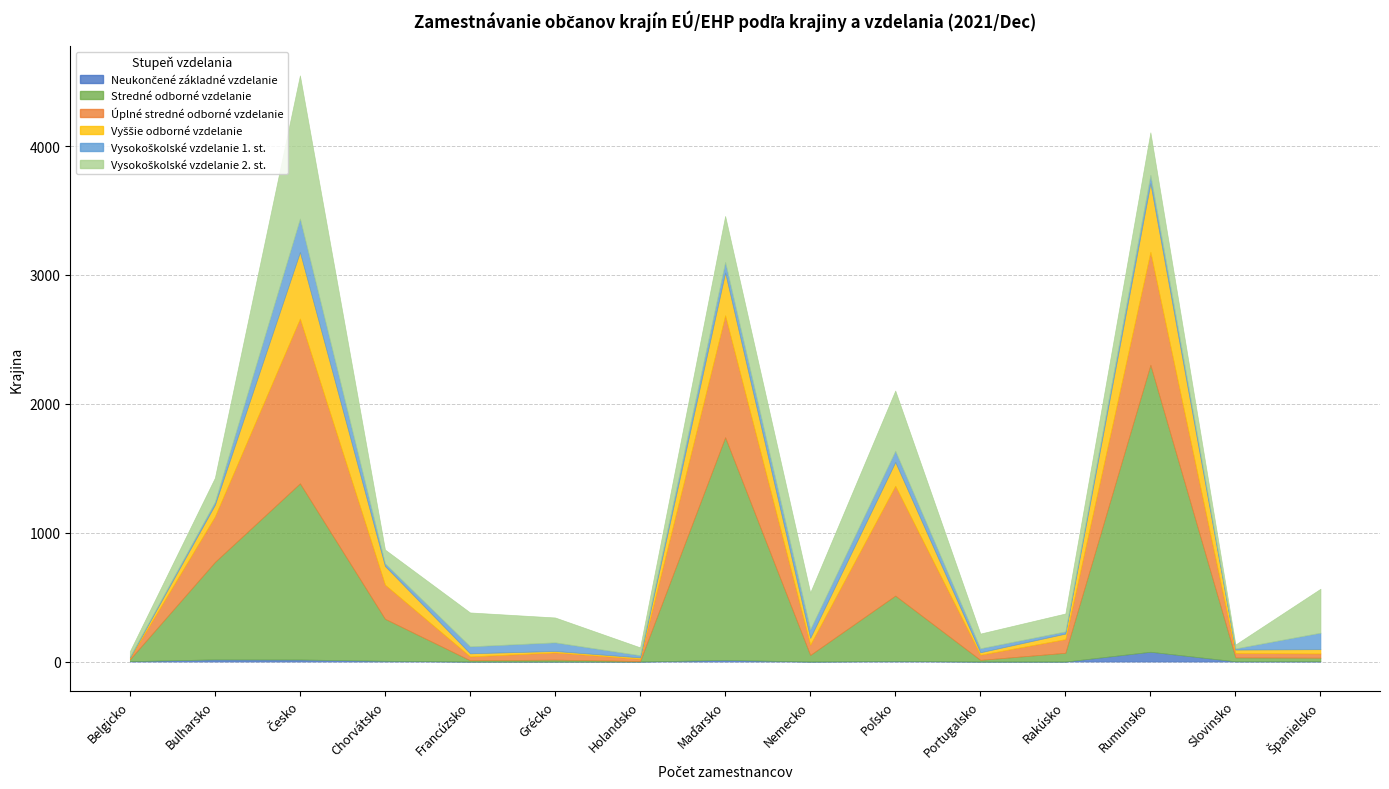

Reading left to right, list all the values displayed in this chart.

Neukončené základné vzdelanie: Belgicko=3	Bulharsko=17	Česko=16	Chorvátsko=6	Francúzsko=0	Grécko=0	Holandsko=0	Maďarsko=13	Nemecko=0	Poľsko=5	Portugalsko=0	Rakúsko=0	Rumunsko=76	Slovinsko=2	Španielsko=2
Stredné odborné vzdelanie: Belgicko=14	Bulharsko=756	Česko=1367	Chorvátsko=326	Francúzsko=10	Grécko=15	Holandsko=4	Maďarsko=1728	Nemecko=51	Poľsko=507	Portugalsko=13	Rakúsko=68	Rumunsko=2227	Slovinsko=30	Španielsko=28
Úplné stredné odborné vzdelanie: Belgicko=10	Bulharsko=353	Česko=1279	Chorvátsko=265	Francúzsko=30	Grécko=56	Holandsko=18	Maďarsko=946	Nemecko=80	Poľsko=852	Portugalsko=40	Rakúsko=106	Rumunsko=877	Slovinsko=35	Španielsko=33
Vyššie odborné vzdelanie: Belgicko=4	Bulharsko=91	Česko=516	Chorvátsko=145	Francúzsko=24	Grécko=11	Holandsko=10	Maďarsko=332	Nemecko=53	Poľsko=185	Portugalsko=19	Rakúsko=43	Rumunsko=532	Slovinsko=26	Španielsko=33
Vysokoškolské vzdelanie 1. st.: Belgicko=6	Bulharsko=23	Česko=260	Chorvátsko=20	Francúzsko=54	Grécko=67	Holandsko=17	Maďarsko=82	Nemecko=67	Poľsko=87	Portugalsko=31	Rakúsko=17	Rumunsko=65	Slovinsko=9	Španielsko=128
Vysokoškolské vzdelanie 2. st.: Belgicko=43	Bulharsko=186	Česko=1111	Chorvátsko=107	Francúzsko=263	Grécko=193	Holandsko=61	Maďarsko=357	Nemecko=285	Poľsko=467	Portugalsko=114	Rakúsko=139	Rumunsko=330	Slovinsko=30	Španielsko=341